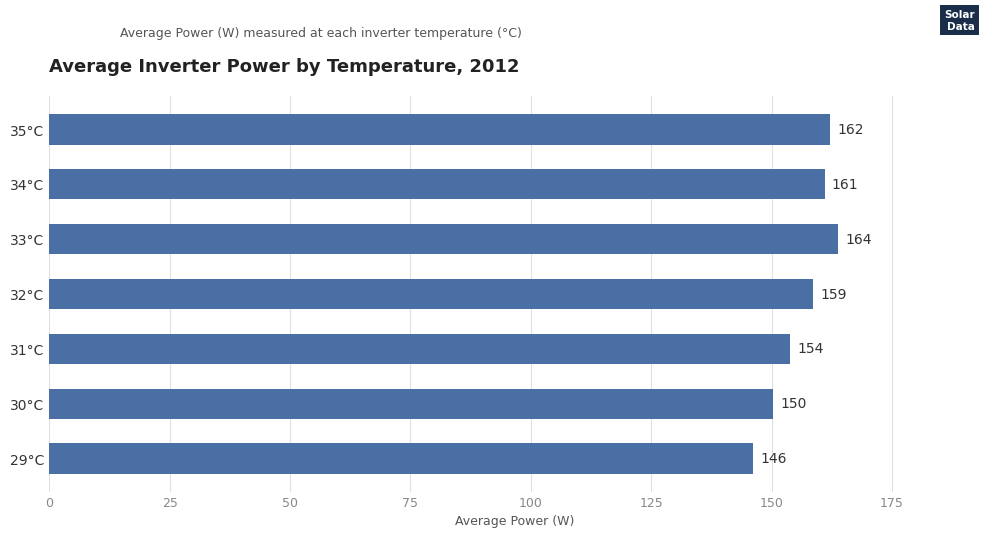

What is the ratio of the value at 32°C to the value at 29°C?

1.1